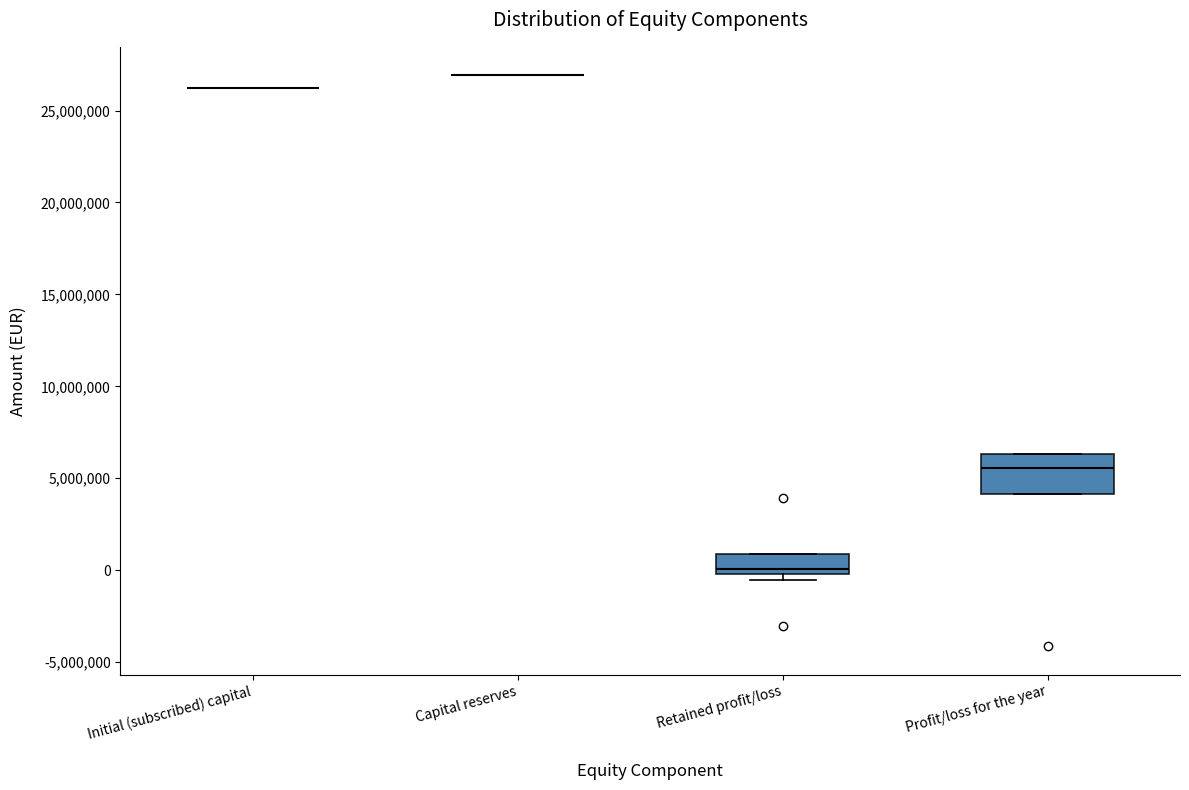

Reading left to right, transcribe this box plot: for each box, give where its median line is, the range the box spans, and where its two whiskers end, as read against the y-axis. The values are not printed on the chart, so give them approximately, as read against the axis.

Initial (subscribed) capital: box collapsed to a line at 26000000, whiskers 26000000 to 26000000
Capital reserves: box collapsed to a line at 27000000, whiskers 27000000 to 27000000
Retained profit/loss: median 0 (just above the box's lower edge), box 0 to 1000000, whiskers -500000 to 1000000
Profit/loss for the year: median 5500000, box 4000000 to 6500000, whiskers 4000000 to 6500000